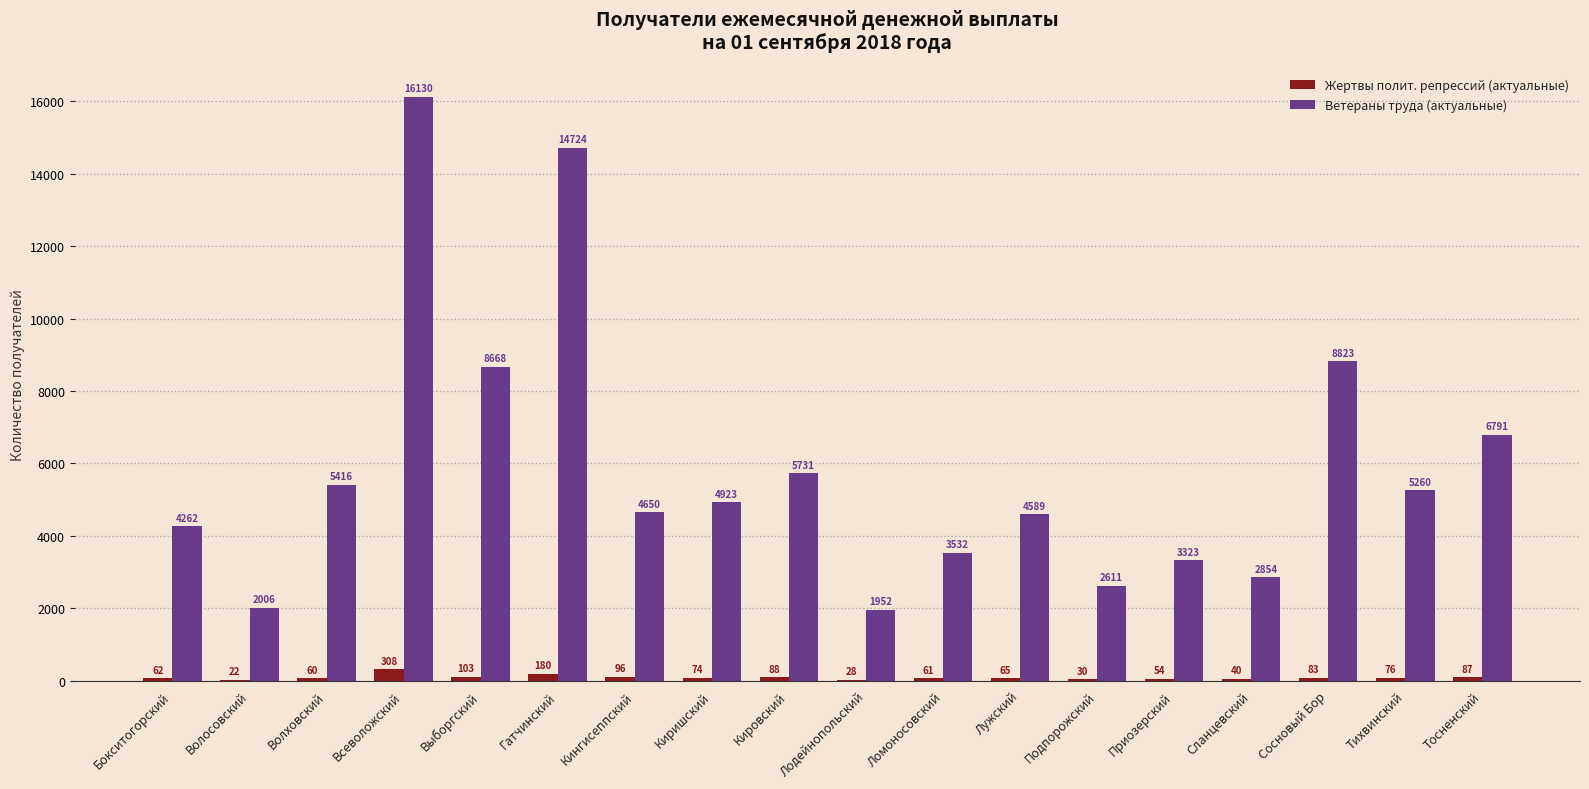

How many groups of bars are there?

18